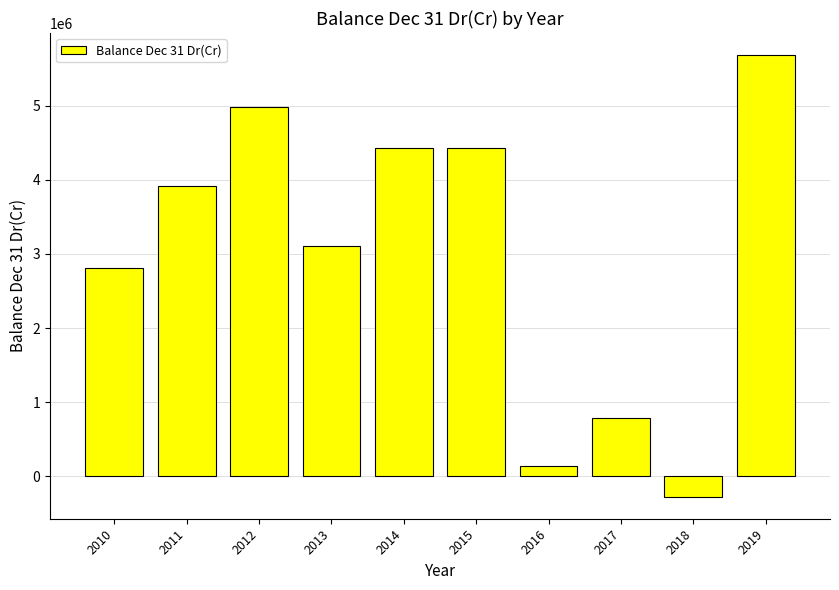

What is the value of the 7th bar from the left?

147000